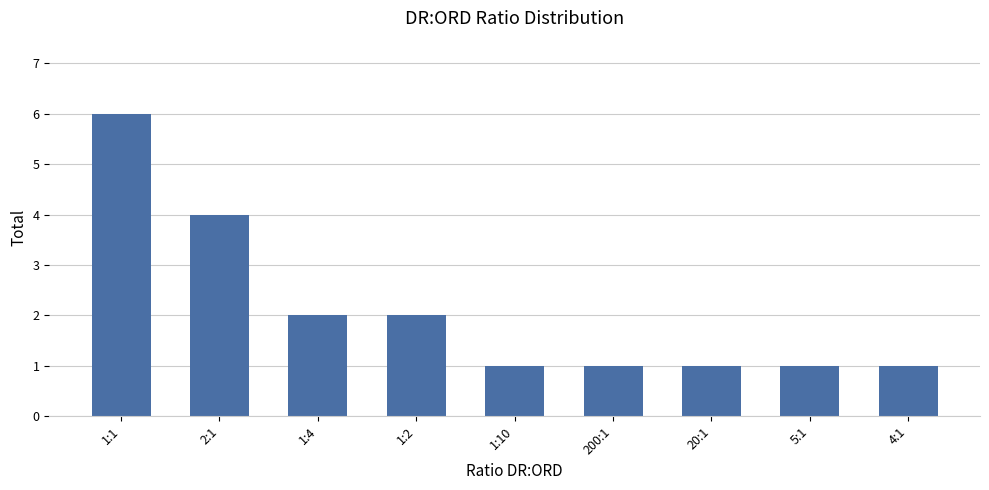

What is the value of the 2nd bar from the left?

4